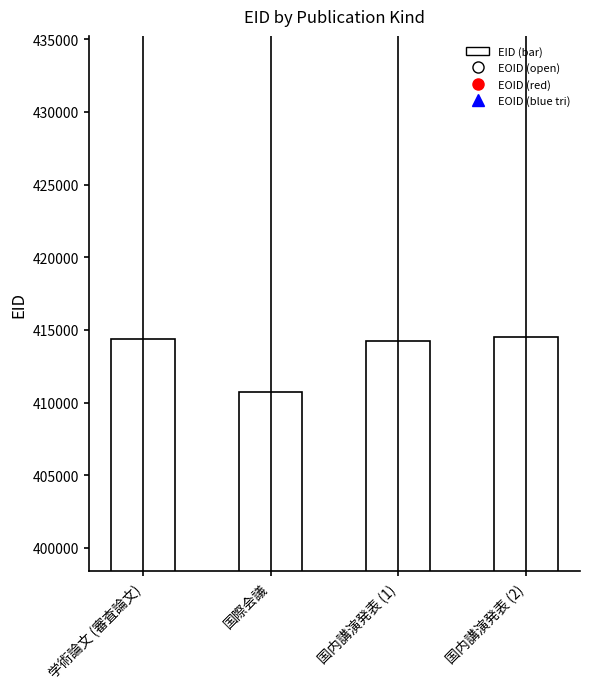

Approximately how many times larger is the value at 国内講演発表 (1) compared to 国際会議?

1.0